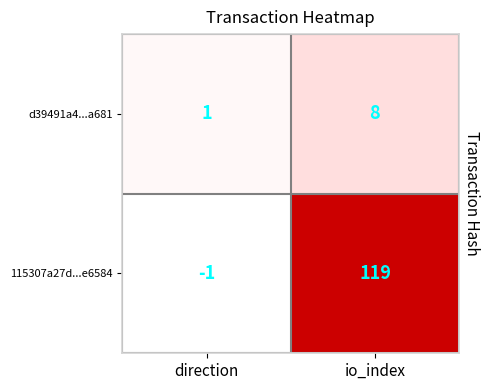

What is the approximate value of d39491a4...a681 at io_index?

8